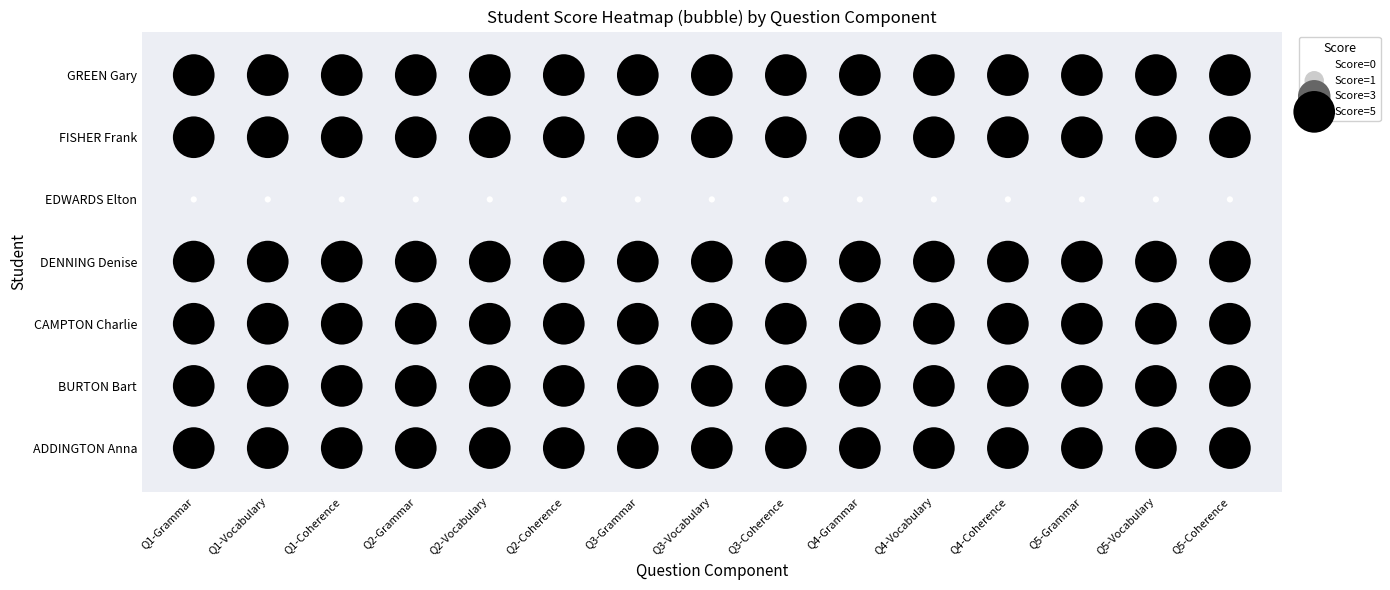

True or false: BURTON Bart has a value of 5 at Q5-Vocabulary.

True